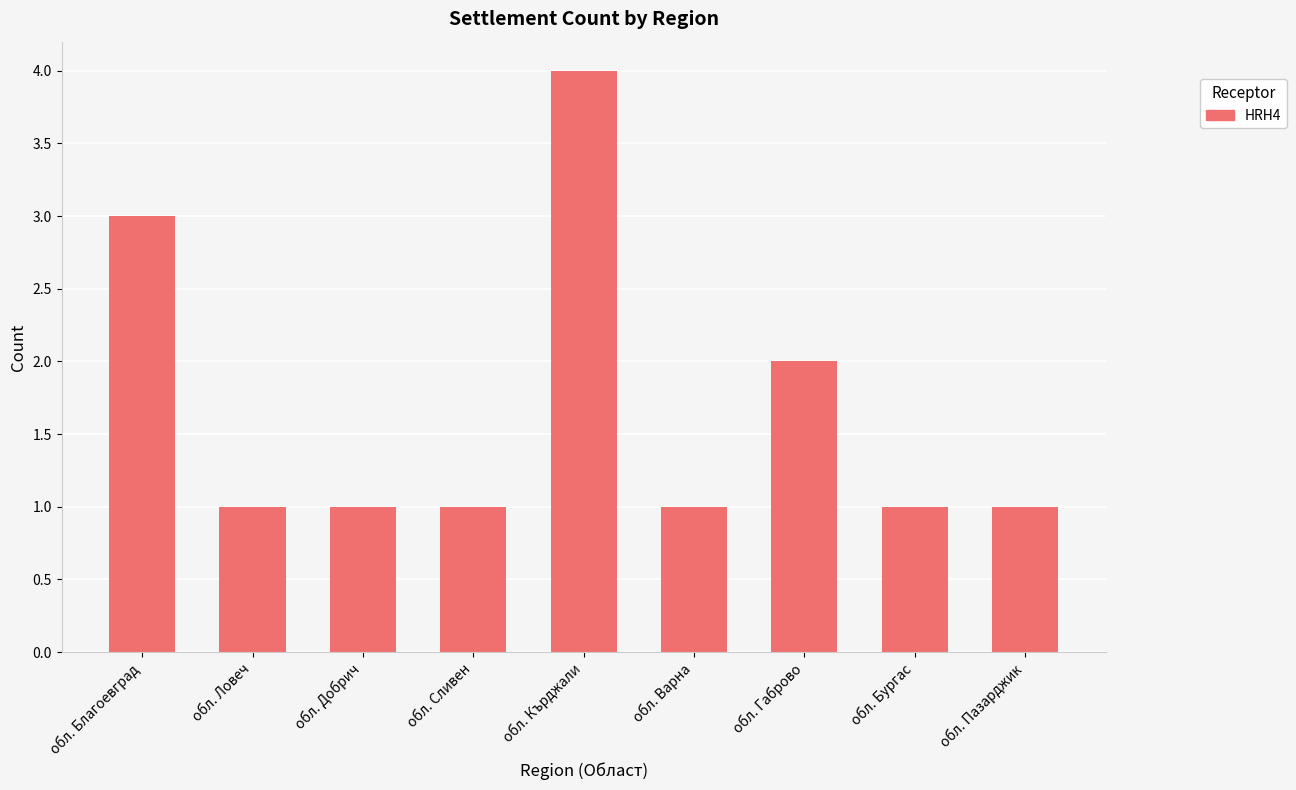

Does the chart contain stacked bars?

No